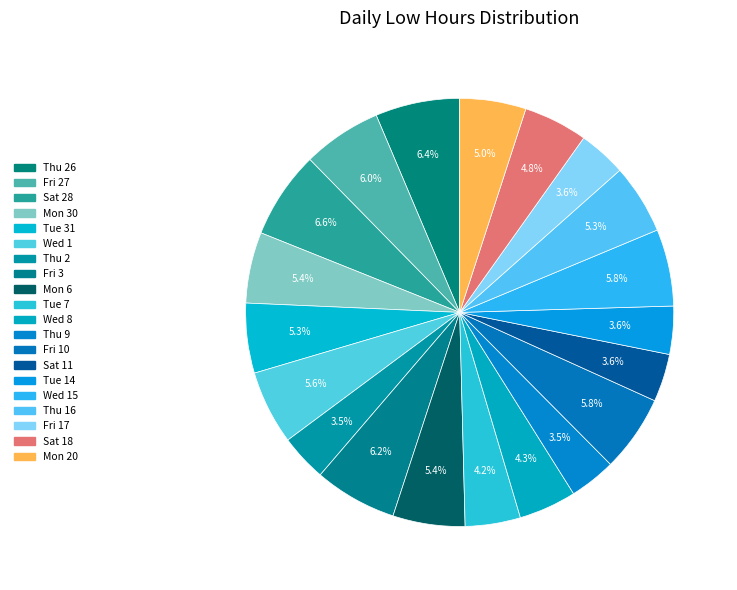

Count the number of slices in the pie.

20